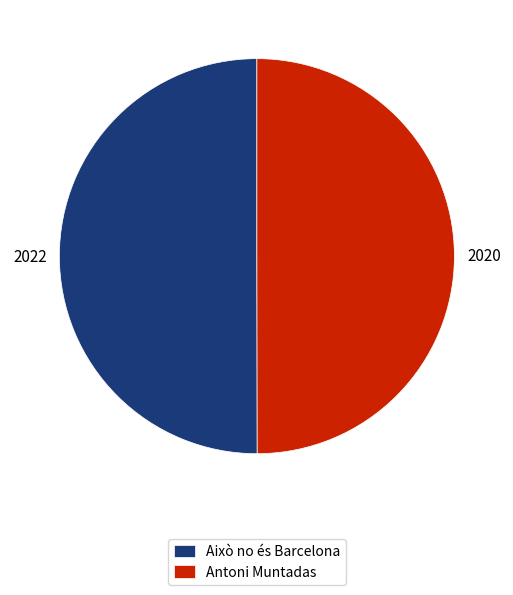

Is it true that Això no és Barcelona is 50% of the pie?

True